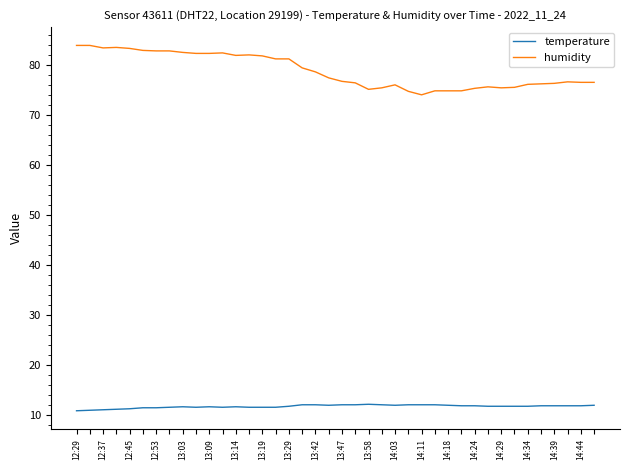

What is the minimum value shown in the chart?

10.8